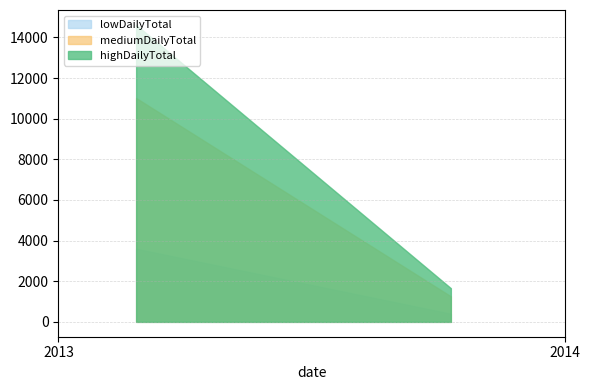

What are all the series names shown in the legend?

lowDailyTotal, mediumDailyTotal, highDailyTotal